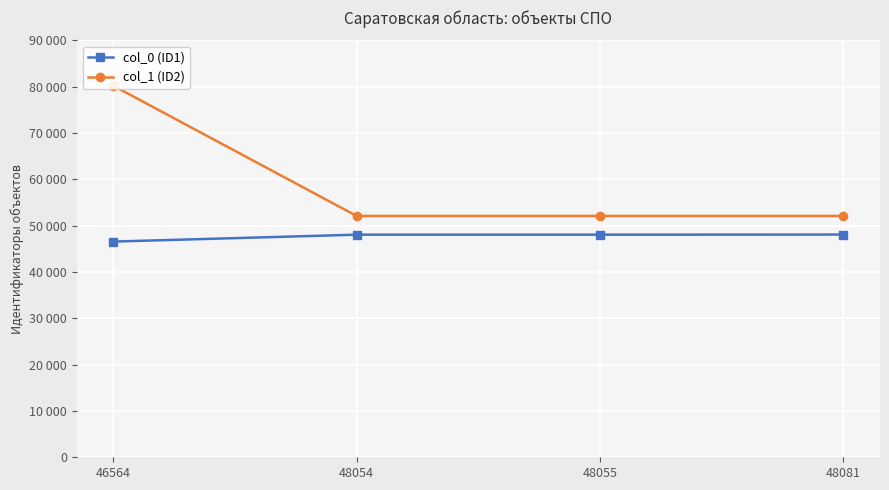

Rank the series by their maximum value, from highest to lowest.

col_1 (ID2), col_0 (ID1)